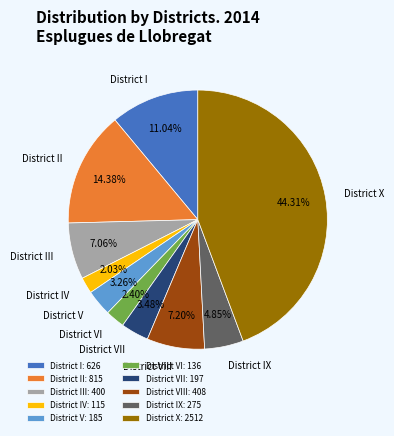

What is the ratio of the value at District VII to the value at District VI?

1.4